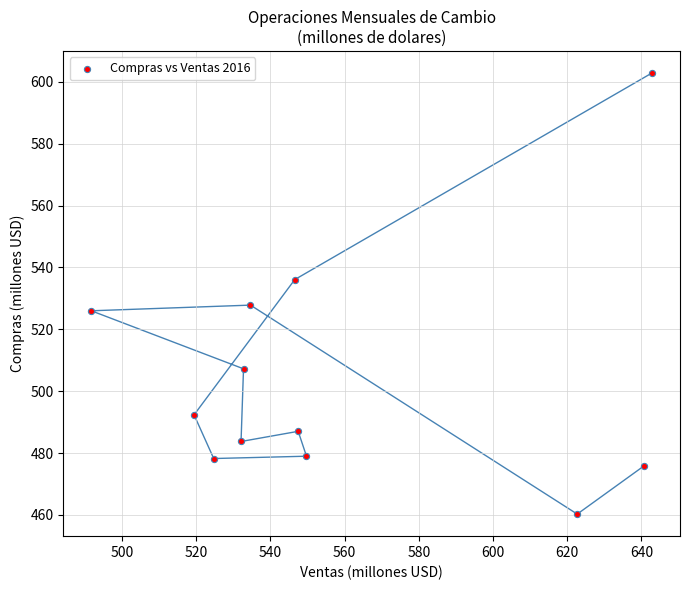

What Y value in the scatter plot is closest to 531?

527.8